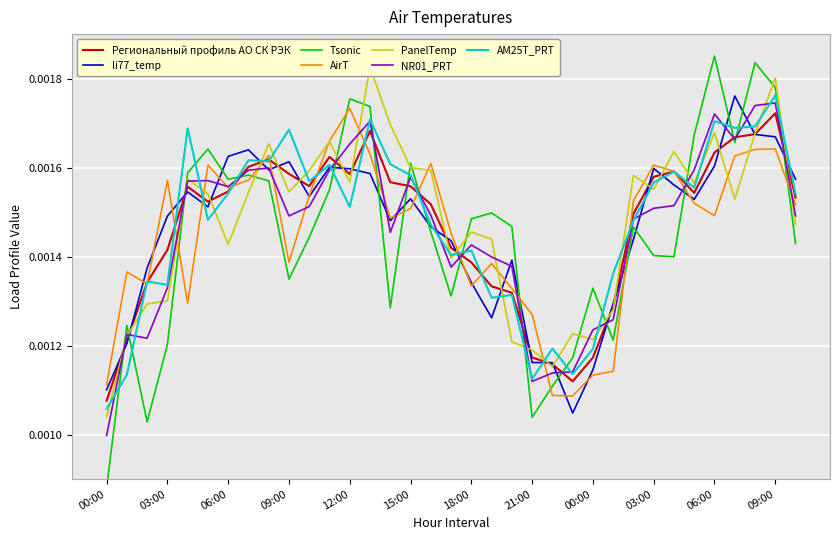

What is the label of the 16th point from the right?

19:00